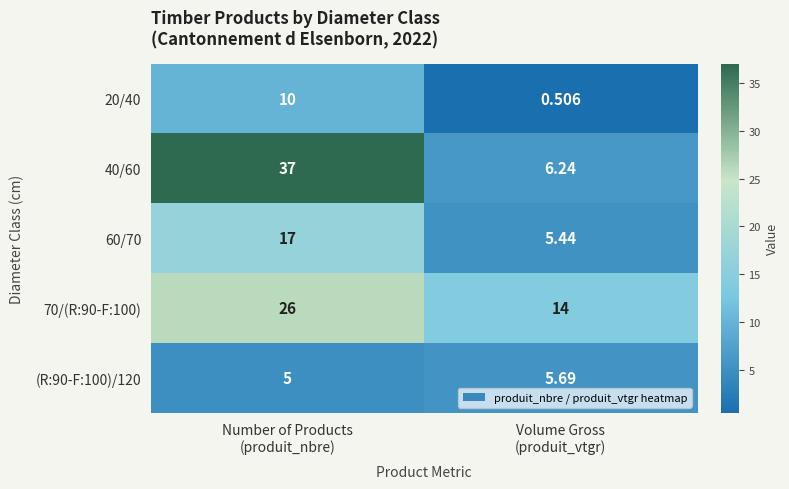

At which category does the chart reach its minimum across all series?

Volume Gross
(produit_vtgr)